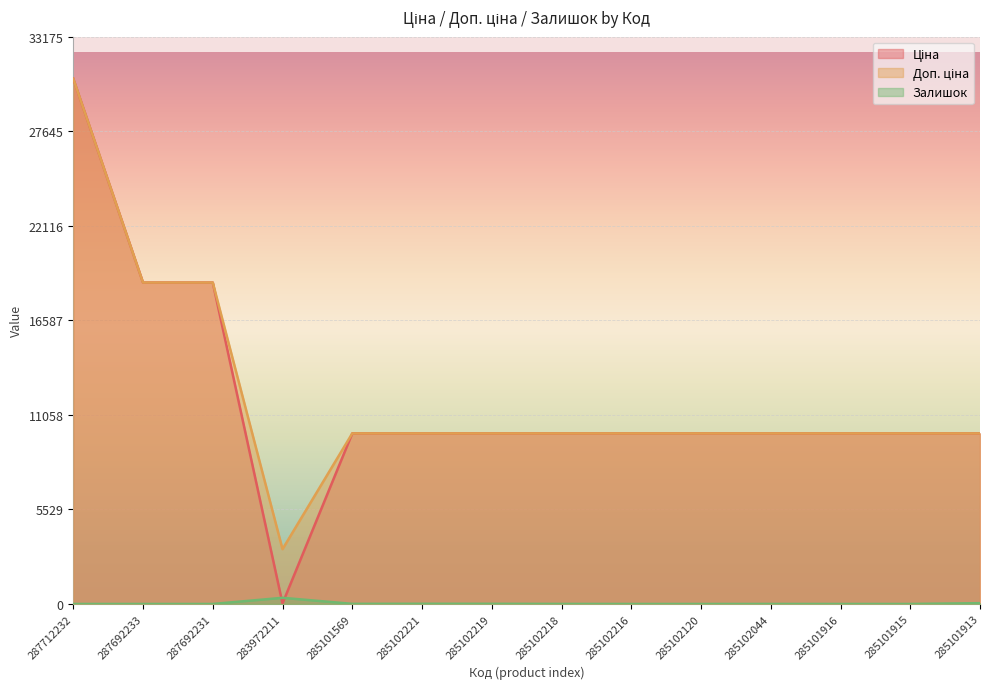

What position from the left is 285102044?

11